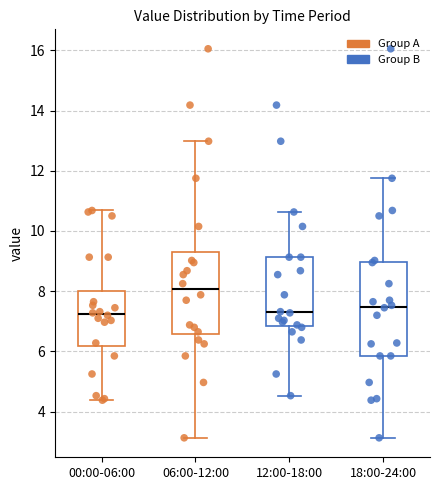

Reading left to right, read every box against the y-axis: the position of its median line, the range the box covers, and the ends of its whiskers. The values are not printed on the chart, so give them approximately, as read against the axis.

00:00-06:00: median 7.2, box 6.2 to 8.0, whiskers 4.4 to 10.6
06:00-12:00: median 8.0, box 6.6 to 9.4, whiskers 3.2 to 13.0
12:00-18:00: median 7.4, box 6.8 to 9.2, whiskers 4.6 to 10.6
18:00-24:00: median 7.4, box 5.8 to 9.0, whiskers 3.2 to 11.8